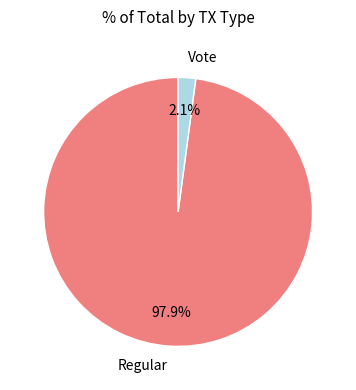

What is the majority slice?

Regular